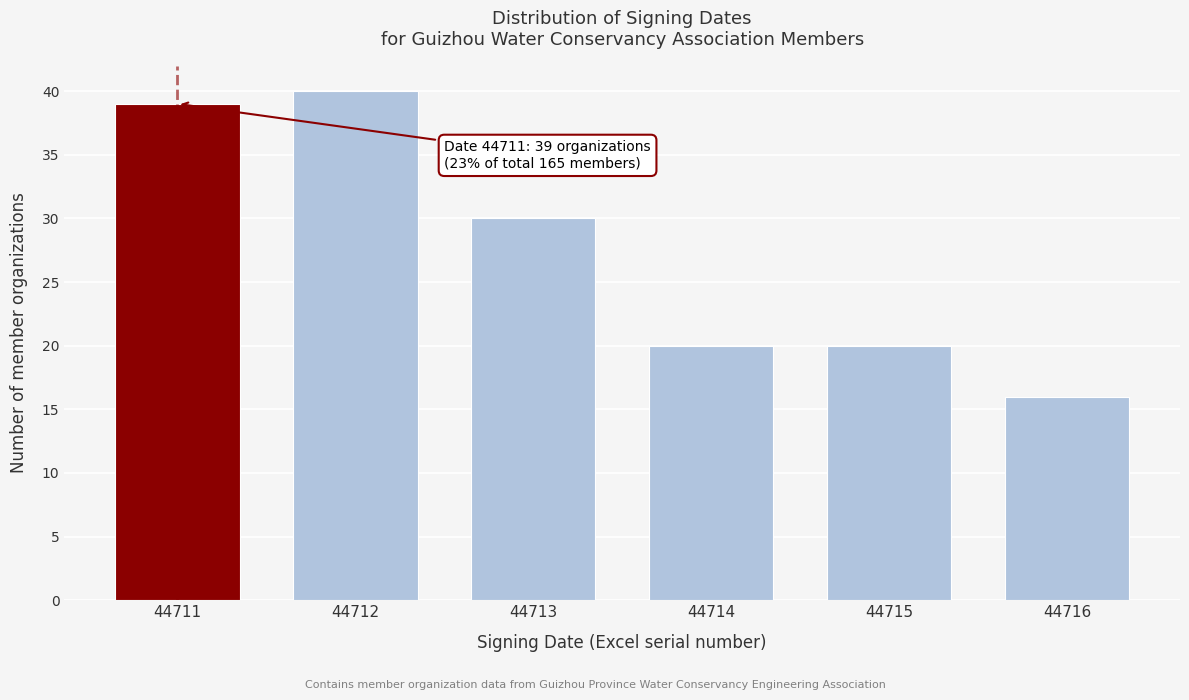

Reading left to right, transcribe all the data shown in this chart.

44711=39	44712=40	44713=30	44714=20	44715=20	44716=16